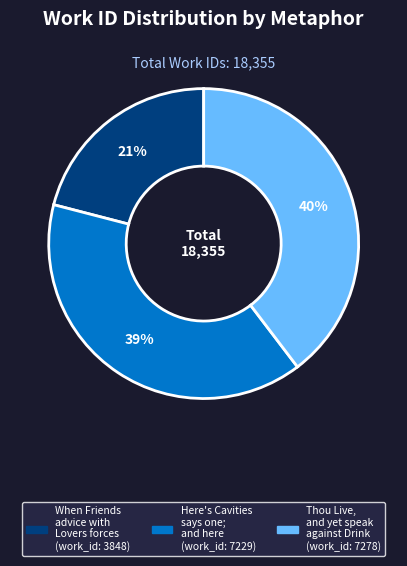

To the nearest percent, what is the average slice percentage?

33%